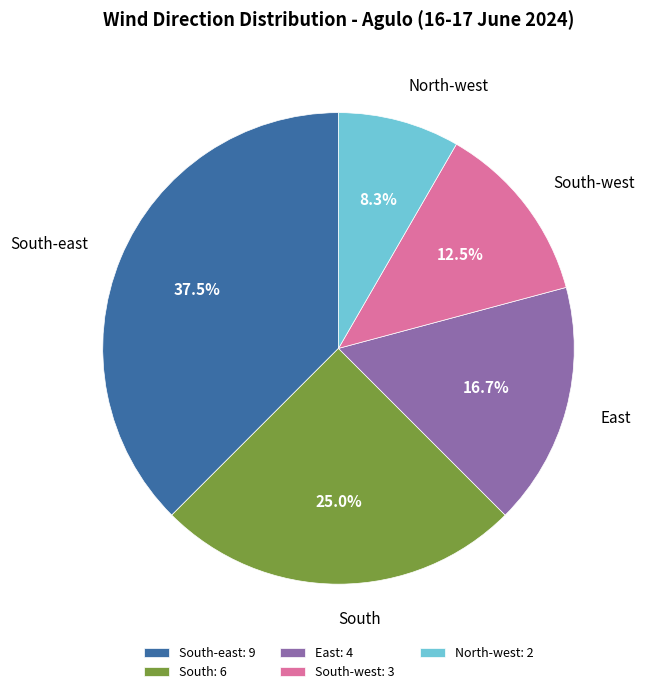

Do North-west and South together represent more than half of the pie?

No